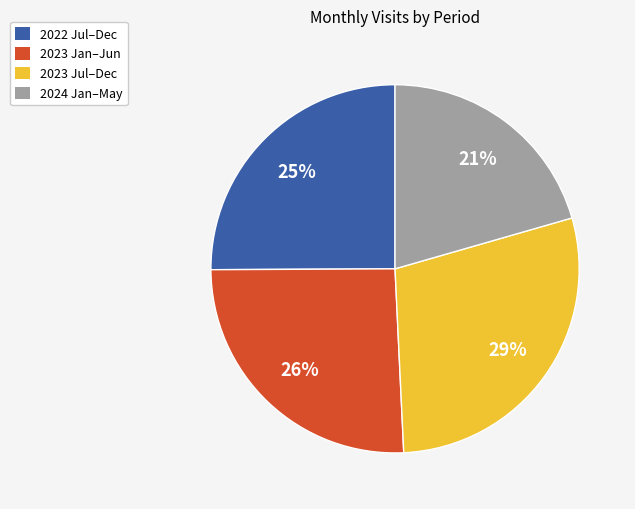

Is there a majority slice in this chart?

No